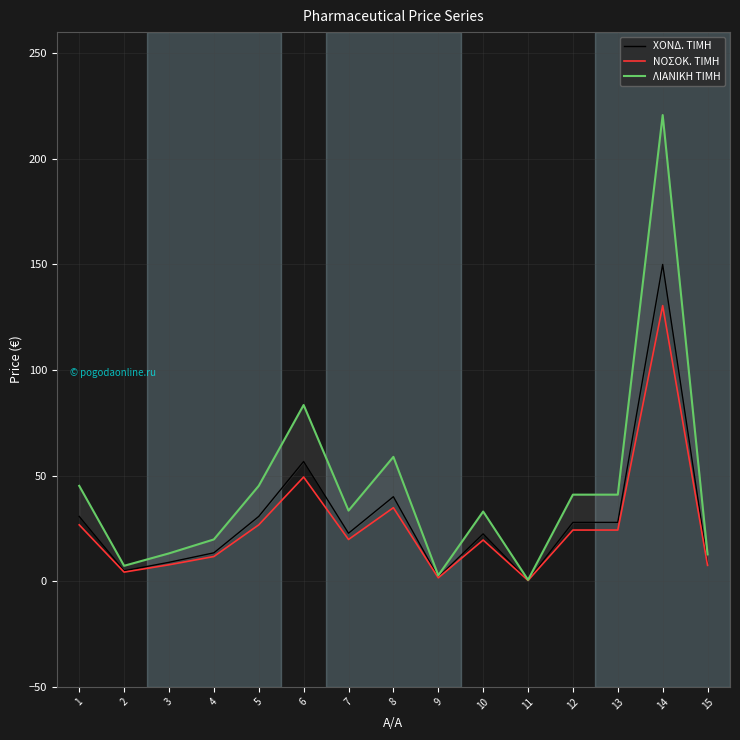

The value of ΛΙΑΝΙΚΗ ΤΙΜΗ at 4 is 19.8. True or false?

True